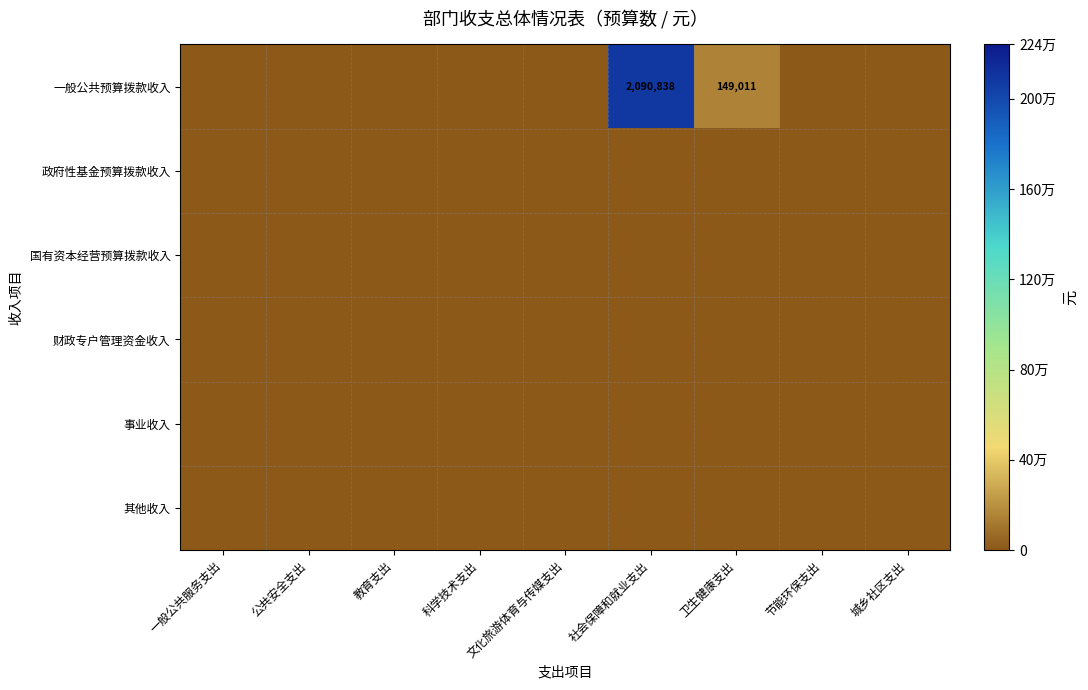

Which series has the largest range (max minus min)?

一般公共预算拨款收入